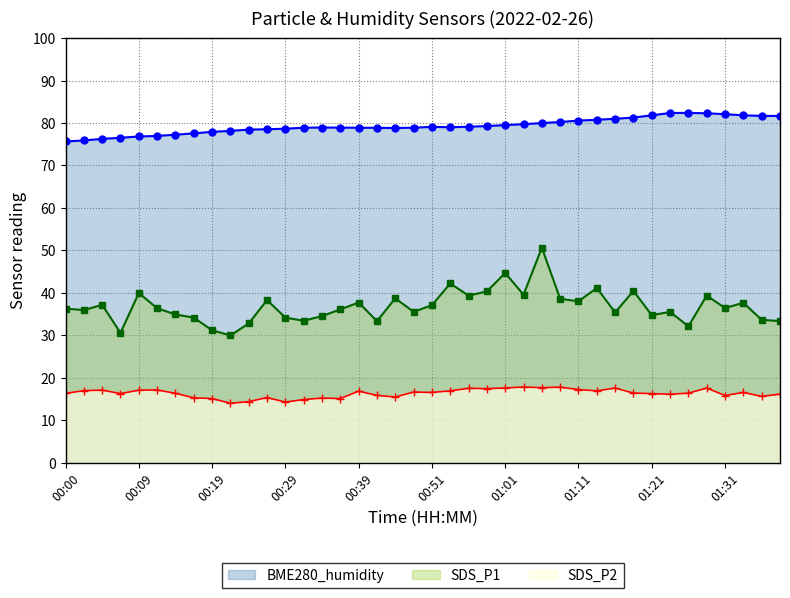

At 01:06, list the series in order from smallest to largest.

SDS_P2, SDS_P1, BME280_humidity